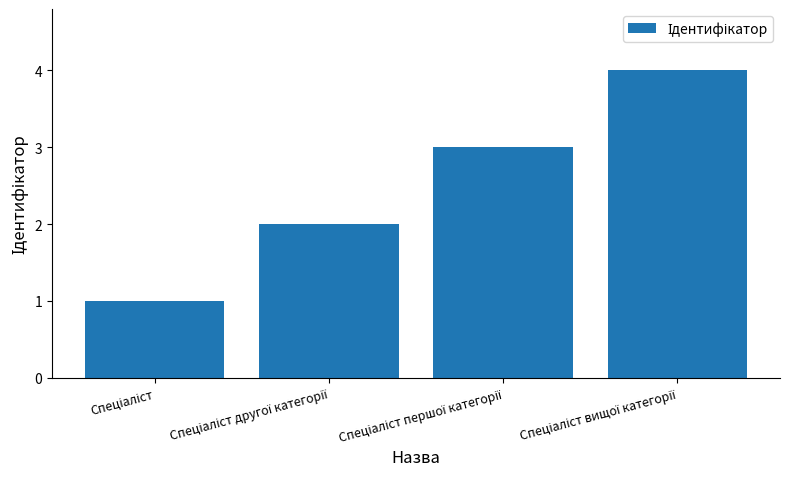

What is the sum of all values?

10